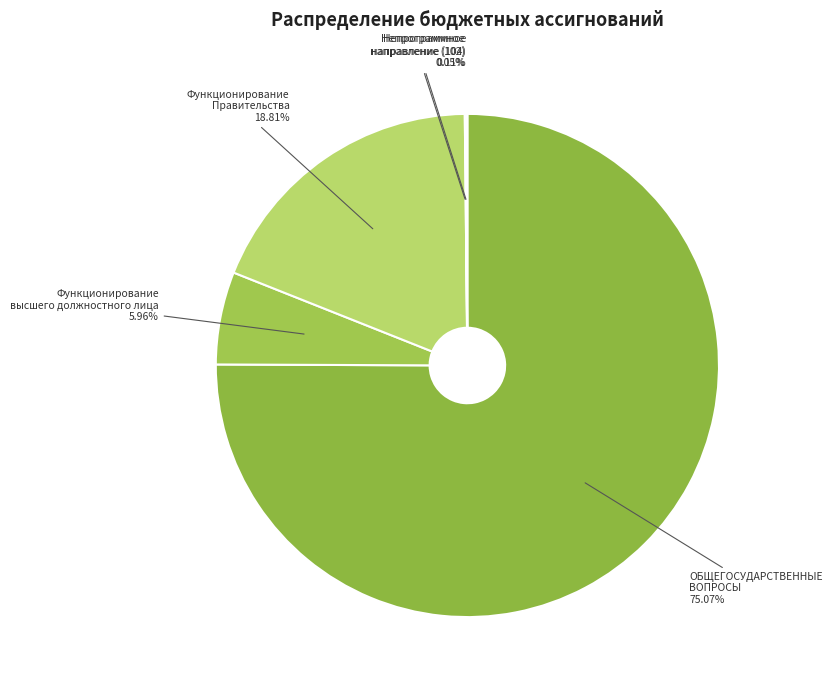

Combined, what portion of the pie is ОБЩЕГОСУДАРСТВЕННЫЕ ВОПРОСЫ and Функционирование высшего должностного лица?

81.0%